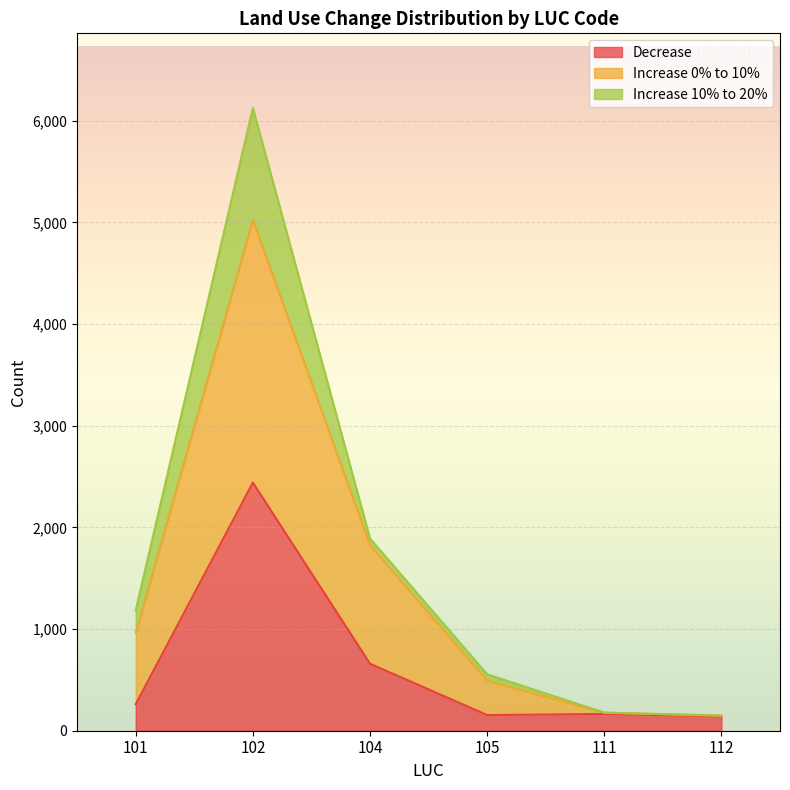

At which label does Decrease first exceed 260?

102